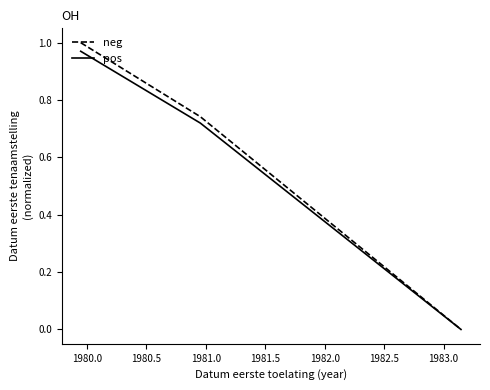

How many values in pos are above zero?

2